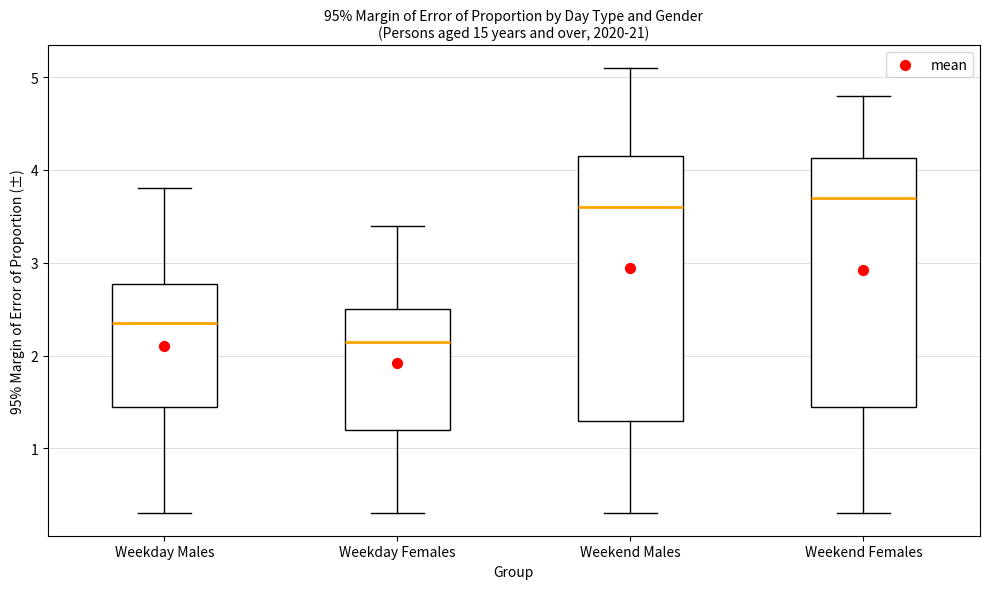

Reading left to right, transcribe this box plot: for each box, give where its median line is, the range the box spans, and where its two whiskers end, as read against the y-axis. The values are not printed on the chart, so give them approximately, as read against the axis.

Weekday Males: median 2.4, box 1.5 to 2.8, whiskers 0.3 to 3.8
Weekday Females: median 2.2, box 1.2 to 2.5, whiskers 0.3 to 3.4
Weekend Males: median 3.6, box 1.3 to 4.2, whiskers 0.3 to 5.1
Weekend Females: median 3.7, box 1.5 to 4.1, whiskers 0.3 to 4.8